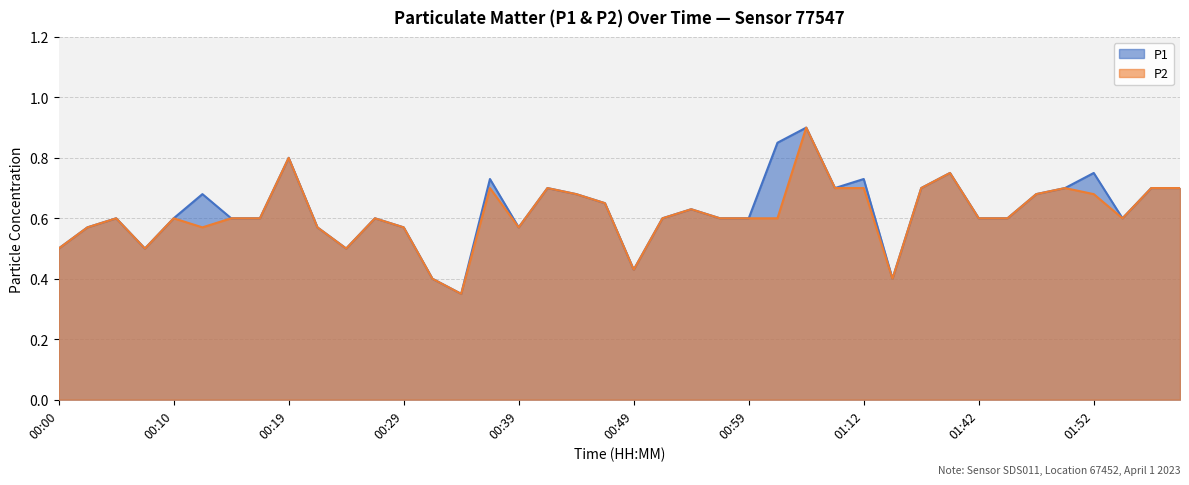

How many lines are shown in the chart?

2